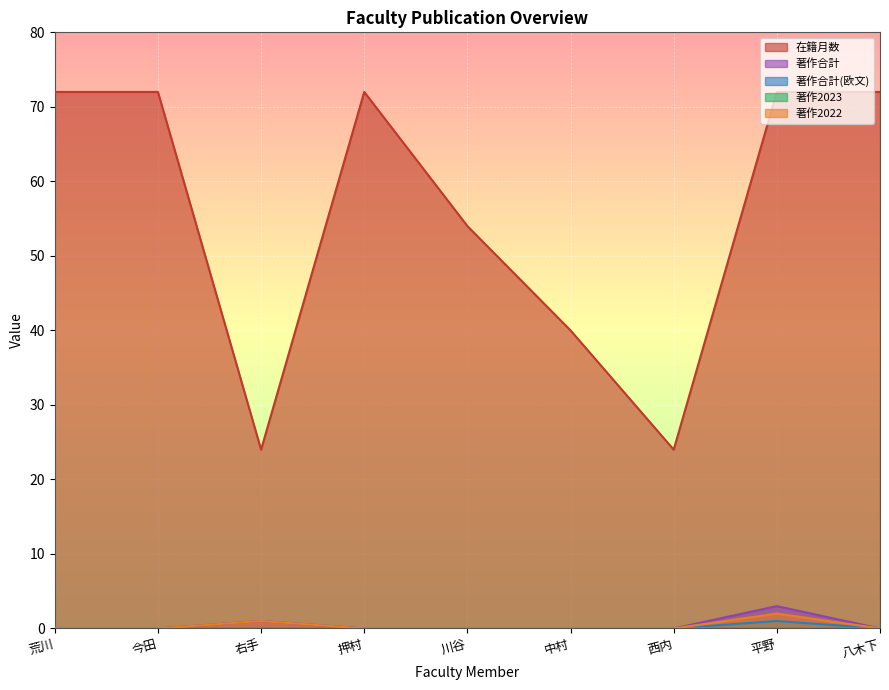

True or false: 著作2022 and 著作合計 intersect in this chart.

False